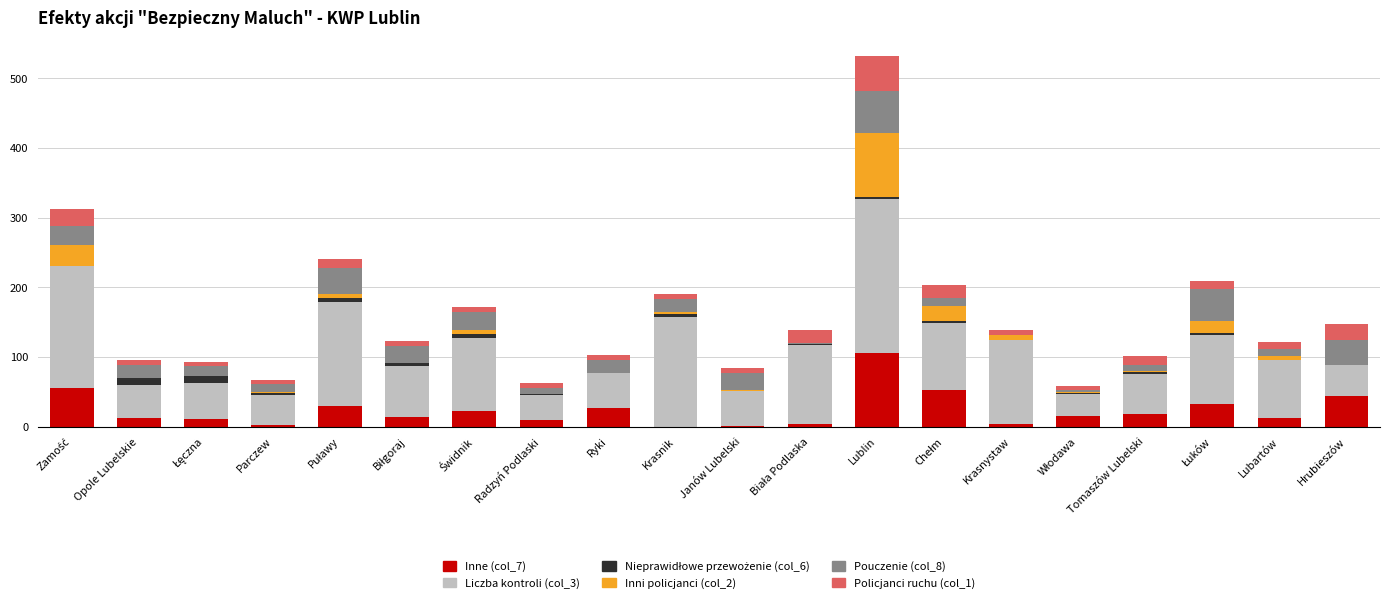

Is it true that Inne (col_7) equals 63 at Hrubieszów?

False